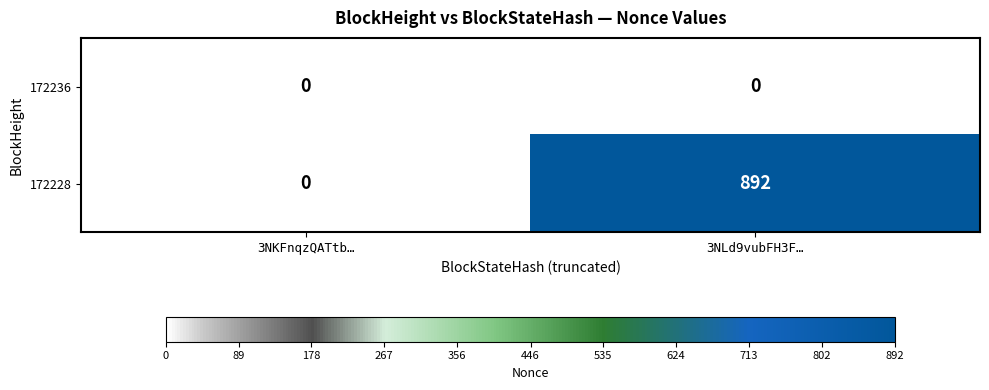

Which series has the largest total across all categories?

172228